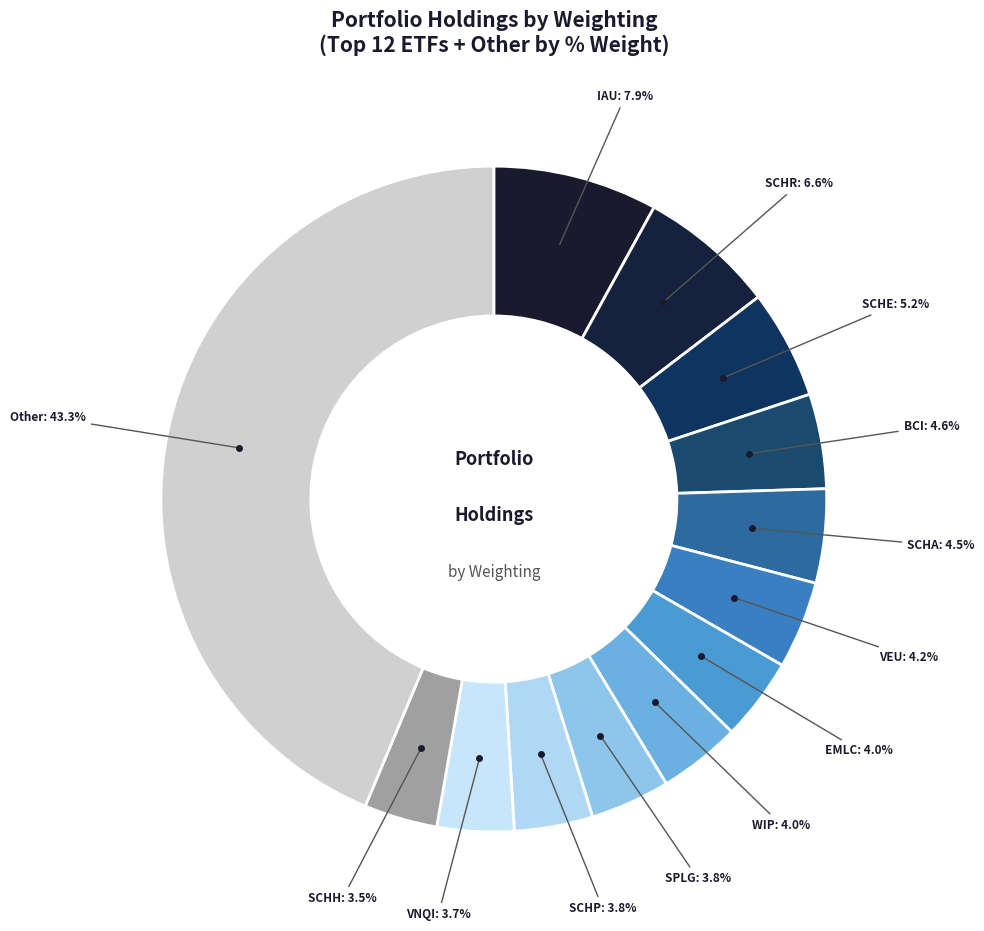

True or false: BCI accounts for 5% of the total.

True